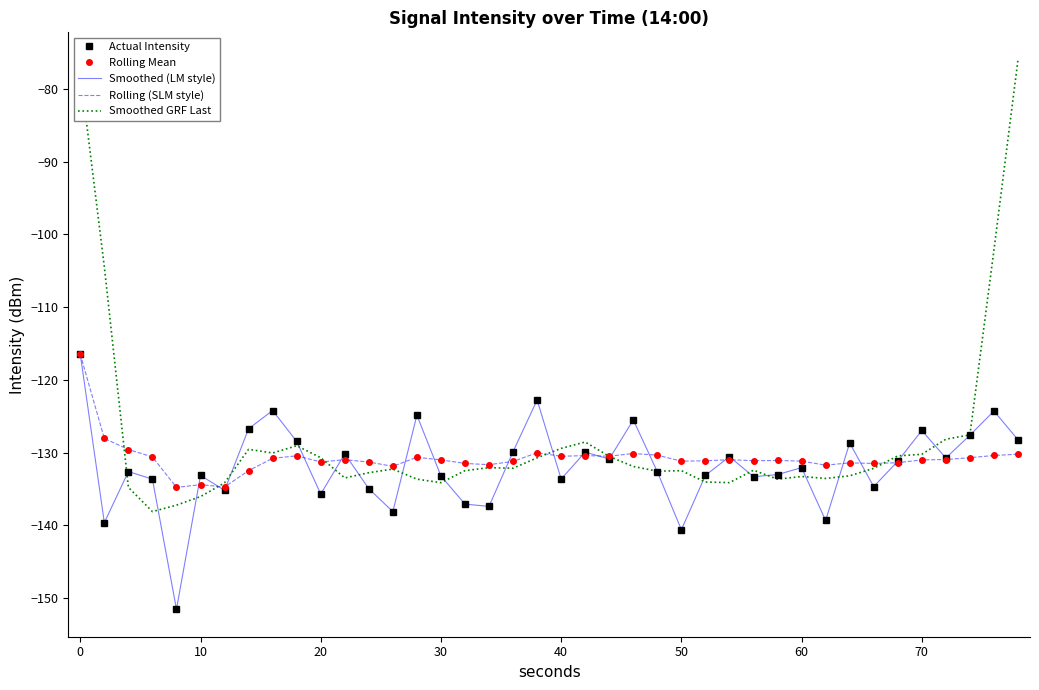

True or false: Rolling (SLM style) and Smoothed (LM style) cross at least once.

True